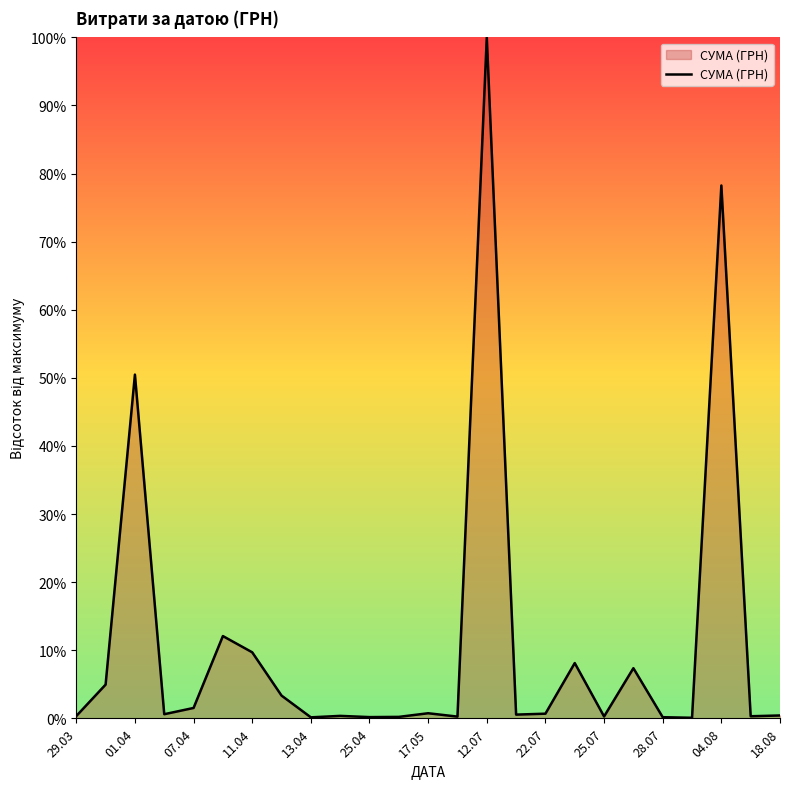

What is the maximum value shown in the chart?

100.0